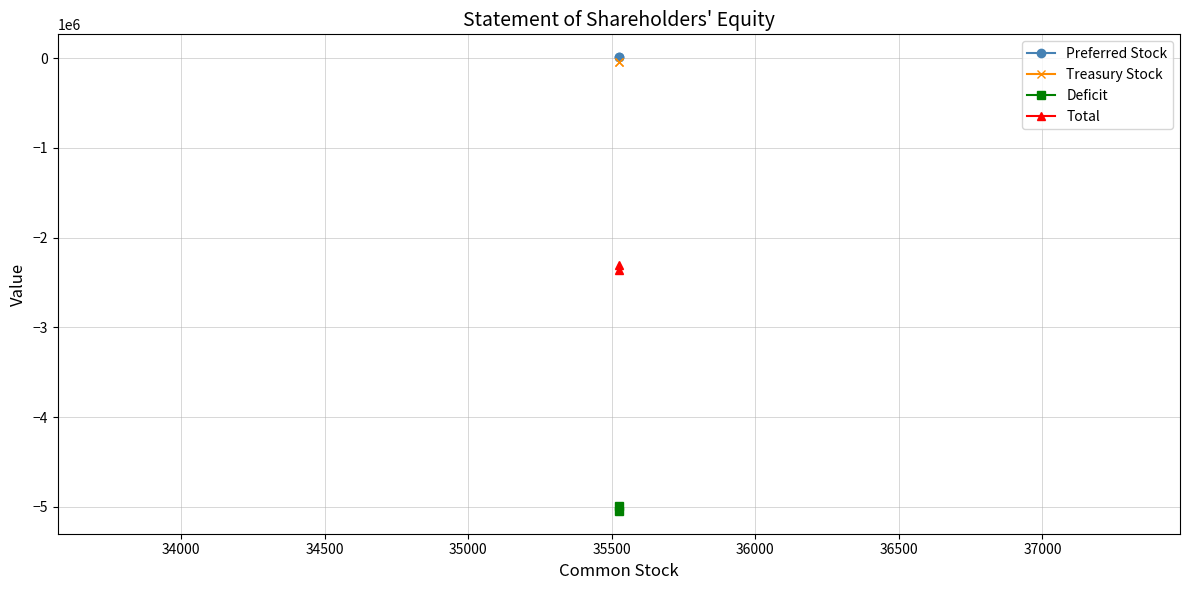

What is the difference between the maximum and minimum values in the Deficit series?

54603